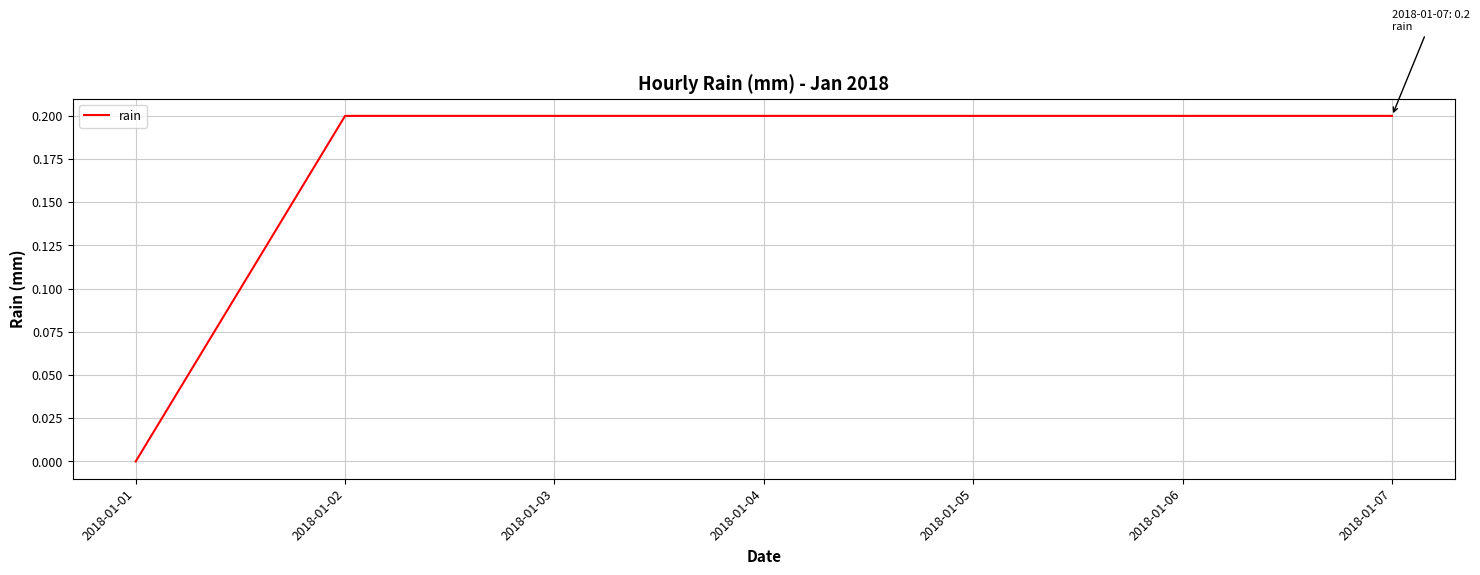

Count the values in the range 0 to 1.

7